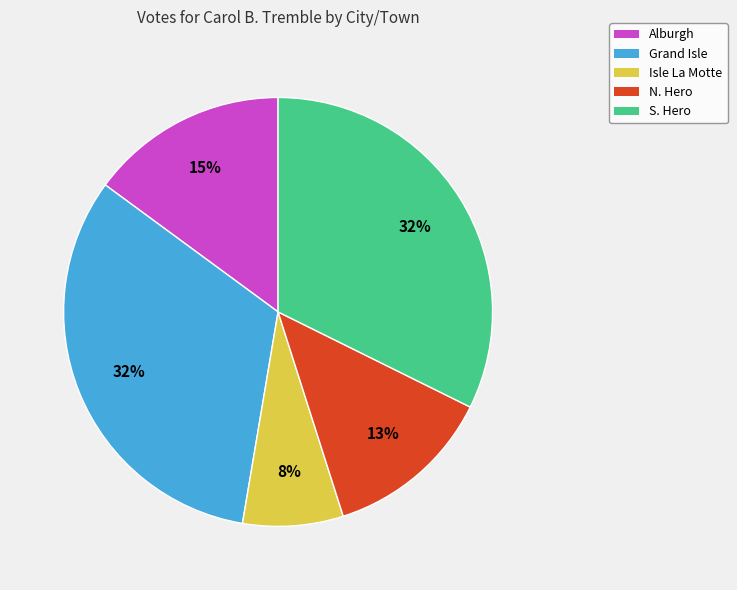

To the nearest percent, what portion does N. Hero represent?

13%